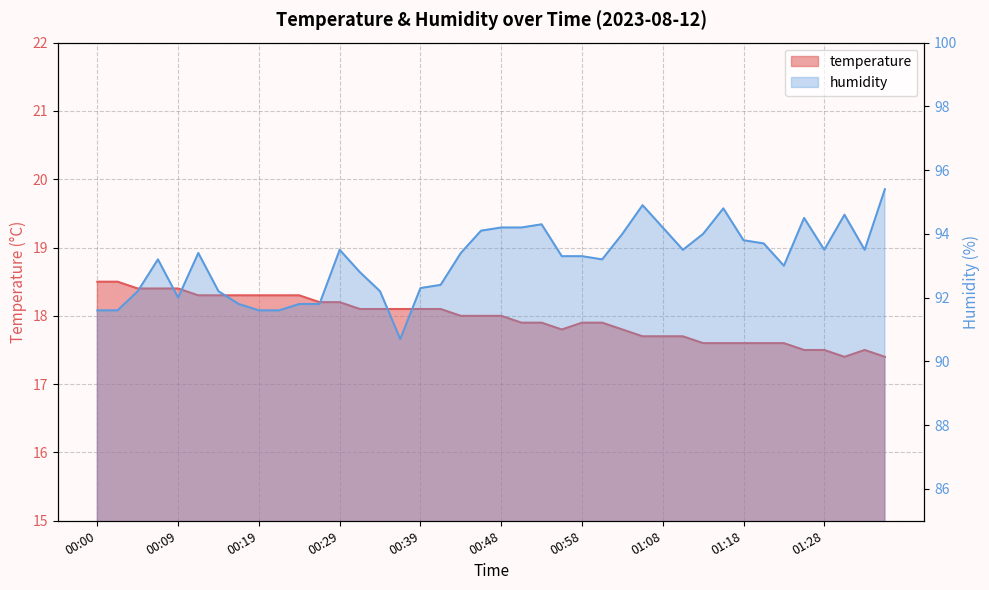

At which category does temperature reach its first local peak?

01:33